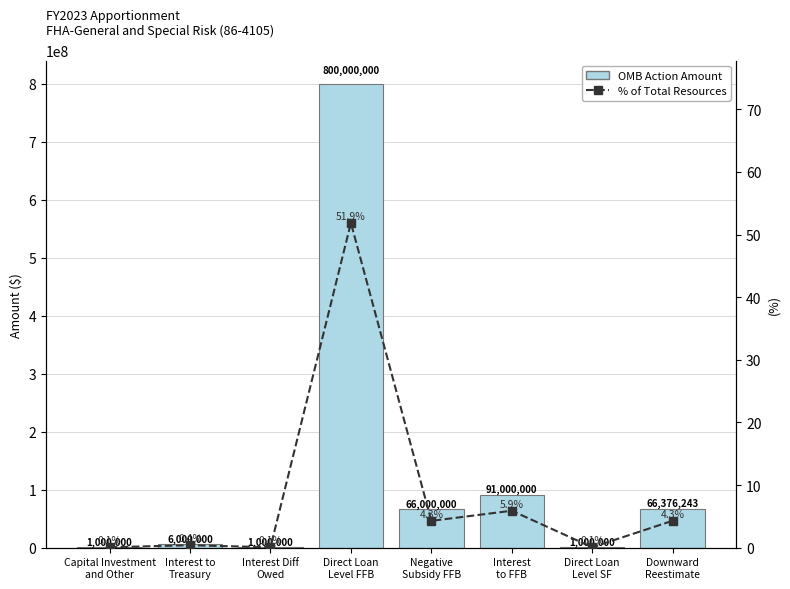

What is the sum of all % of Total Resources values?

66.9